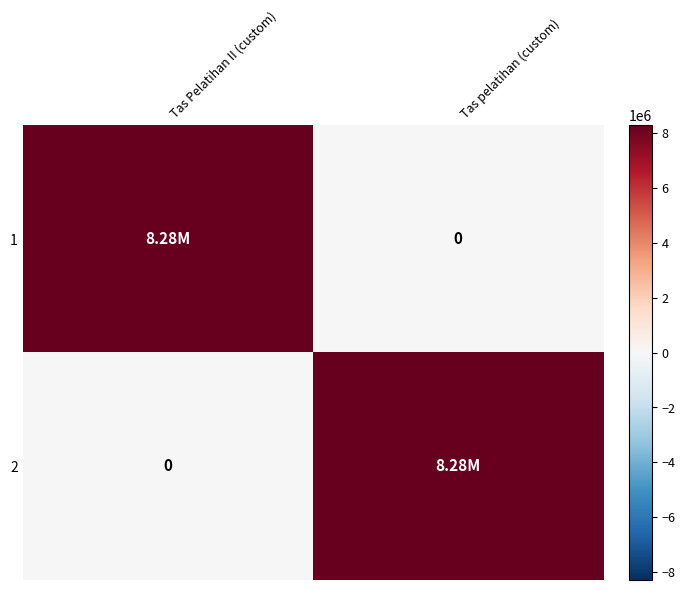

What is the difference between the maximum and minimum values in the 2 series?

8280000